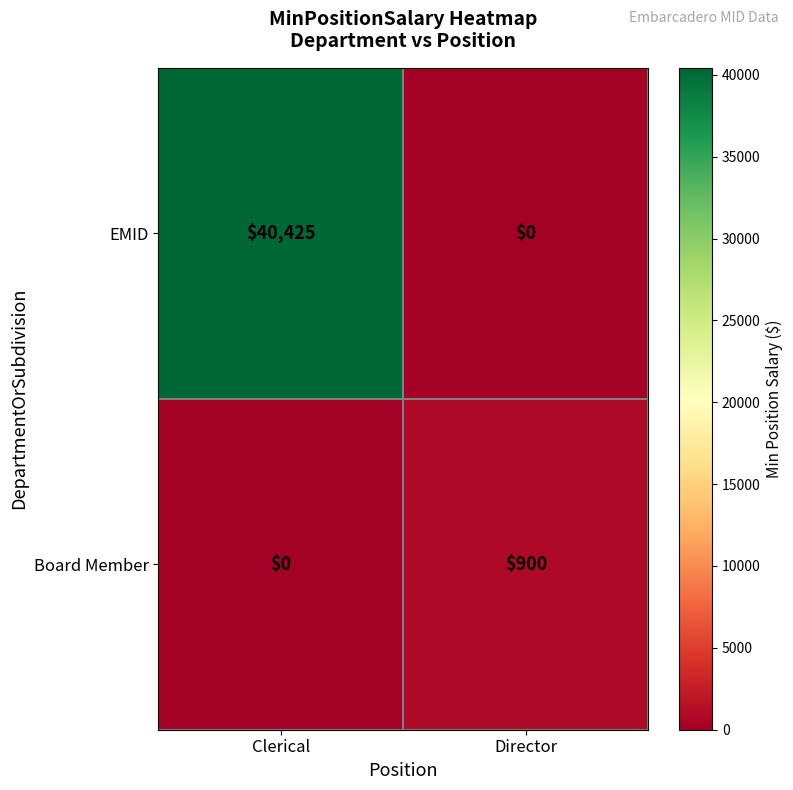

Rank the series by their maximum value, from lowest to highest.

Board Member, EMID